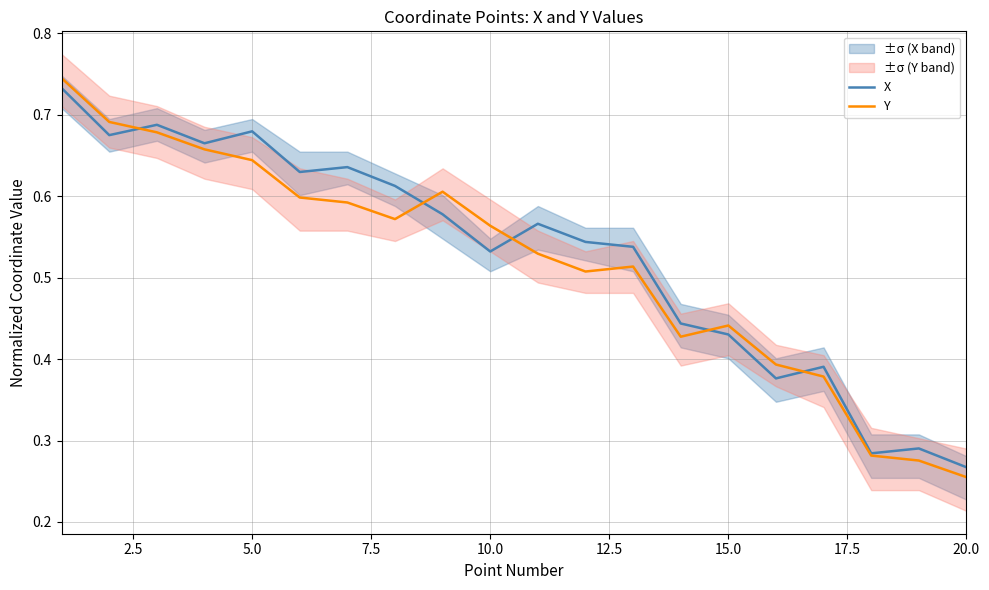

Which category has the lowest value in the X series?

20.0